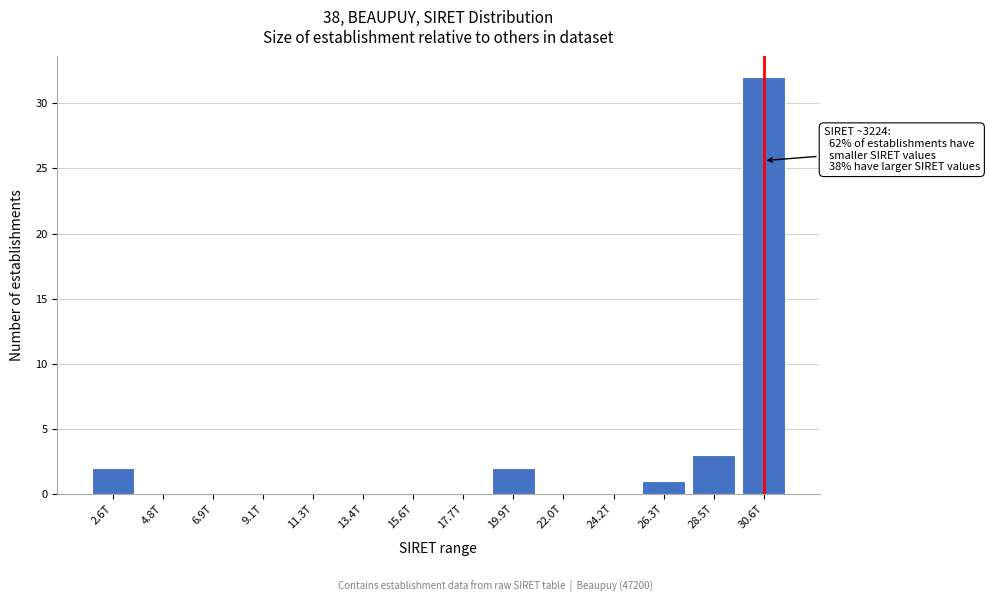

Reading left to right, what are all the values shown in this chart?

2.6T=2	4.8T=0	6.9T=0	9.1T=0	11.3T=0	13.4T=0	15.6T=0	17.7T=0	19.9T=2	22.0T=0	24.2T=0	26.3T=1	28.5T=3	30.6T=32